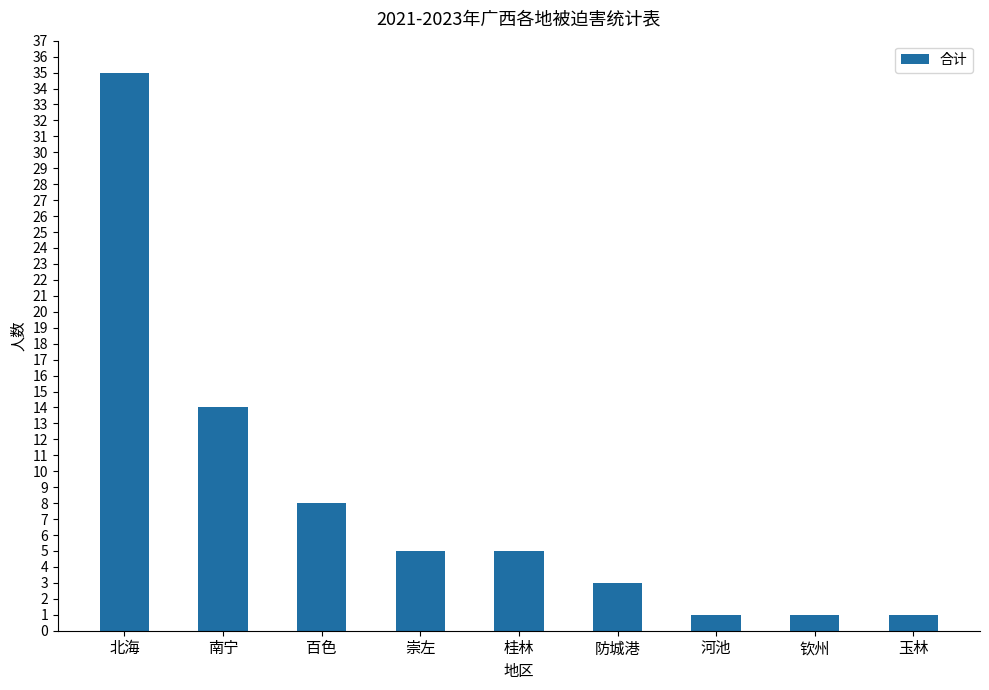

Which label corresponds to the largest value in the chart?

北海